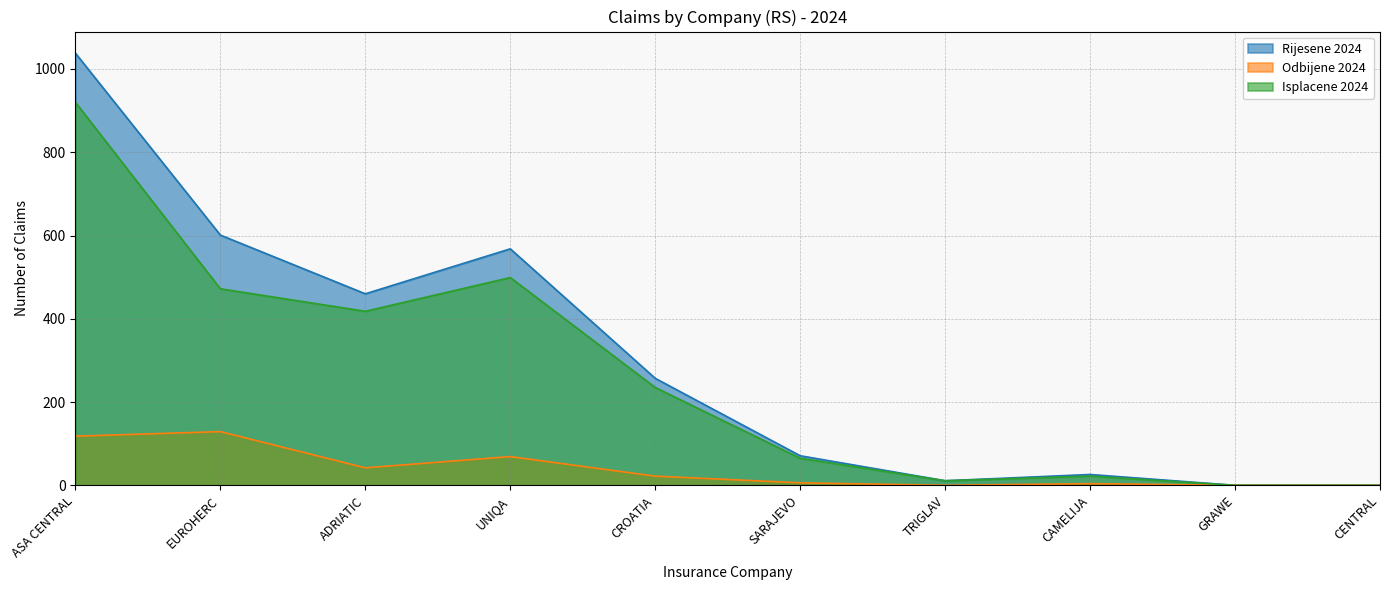

True or false: Rijesene 2024 and Isplacene 2024 cross at least once.

False